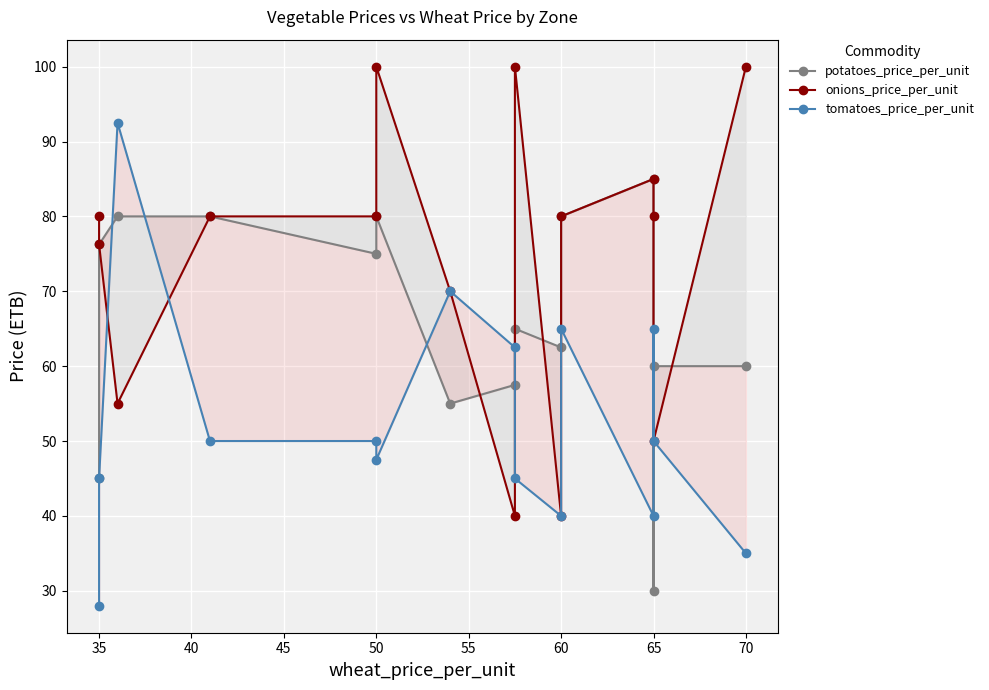

How many data points in potatoes_price_per_unit are less than 65?

7